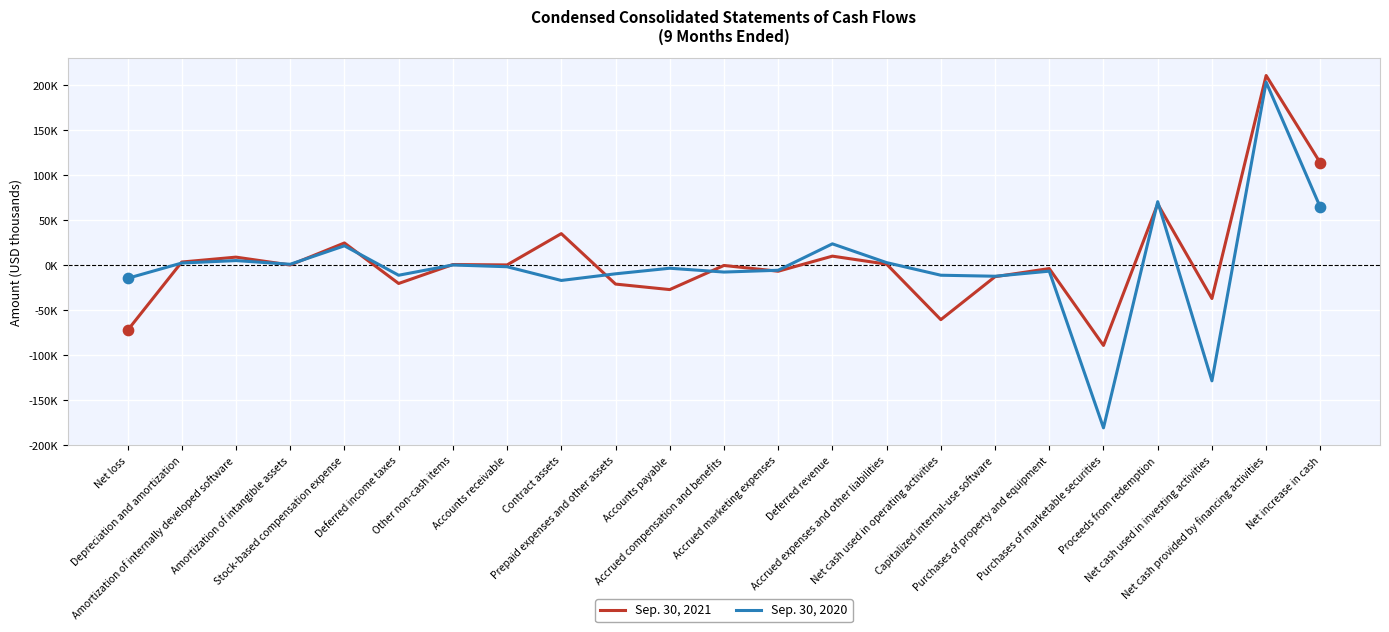

What are all the series names shown in the legend?

Sep. 30, 2021, Sep. 30, 2020